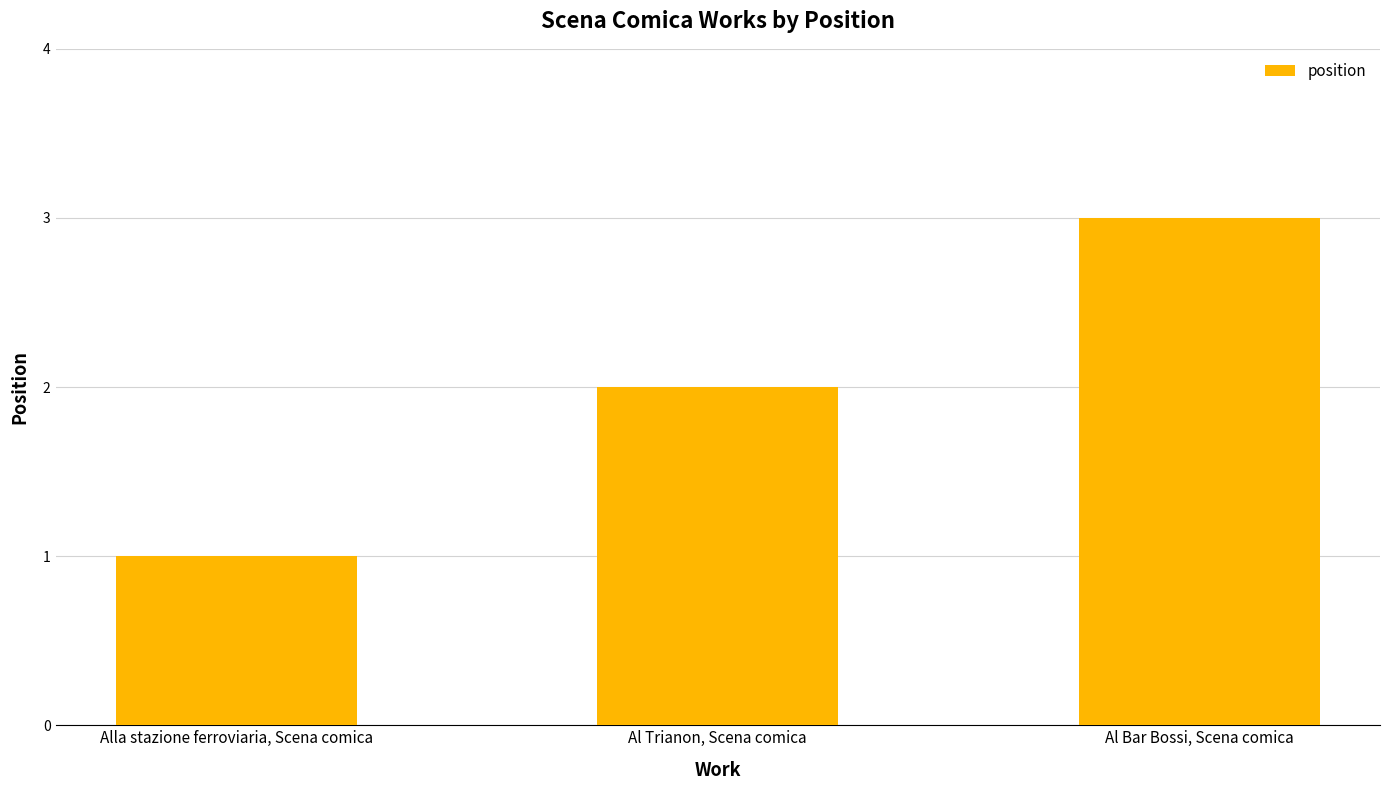

At which category does the chart reach its peak across all series?

Al Bar Bossi, Scena comica